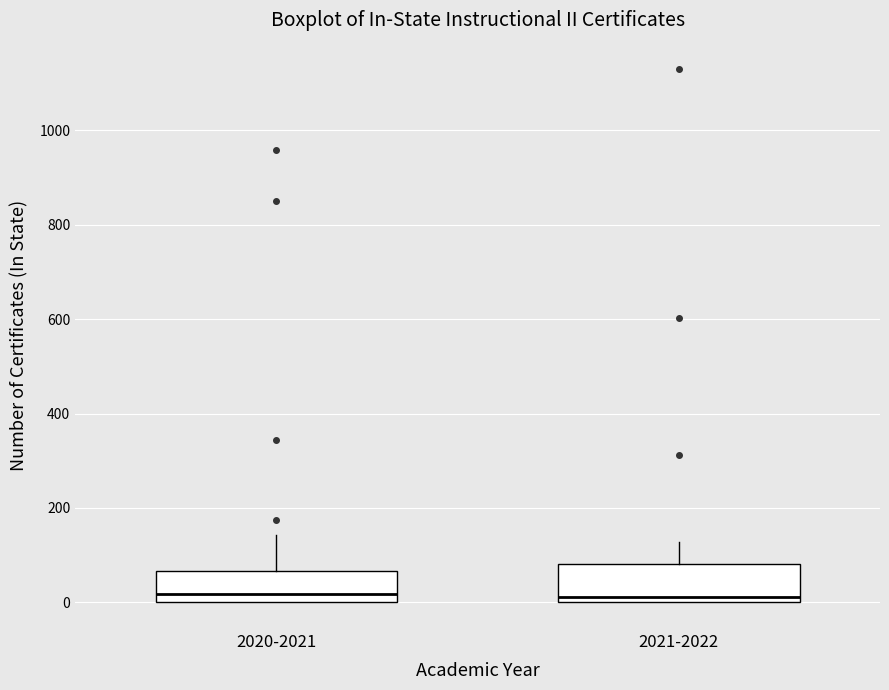

Reading left to right, read every box against the y-axis: the position of its median line, the range the box covers, and the ends of its whiskers. The values are not printed on the chart, so give them approximately, as read against the axis.

2020-2021: median 20, box 0 to 60, whiskers 0 to 140
2021-2022: median 20, box 0 to 80, whiskers 0 to 120